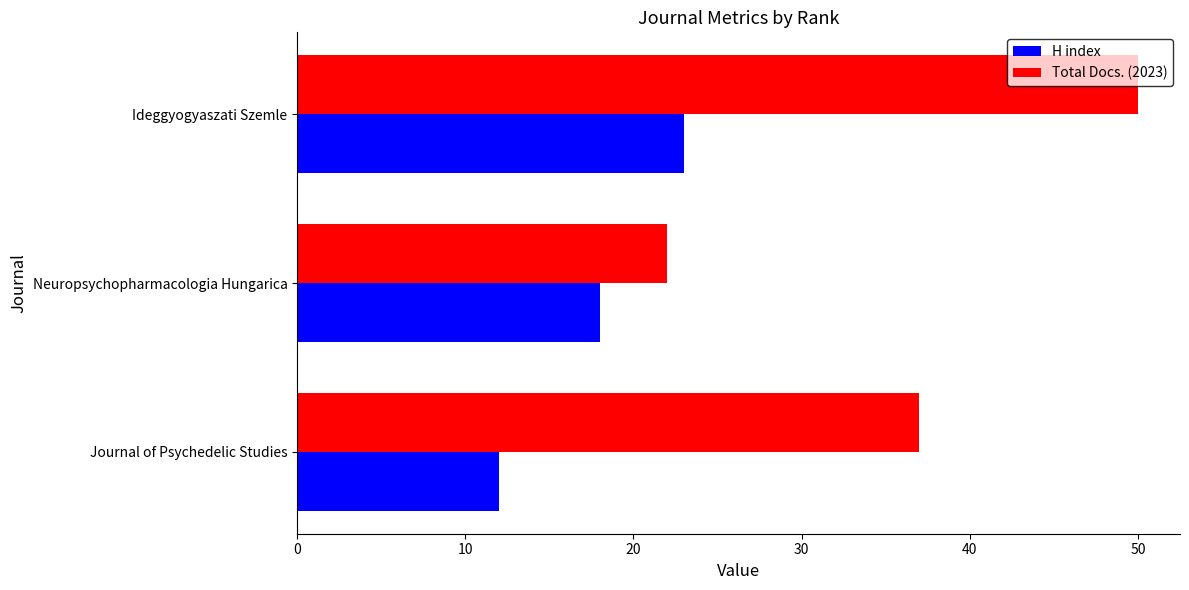

What value does the Total Docs. (2023) series have at Journal of Psychedelic Studies, to the nearest 10?

40